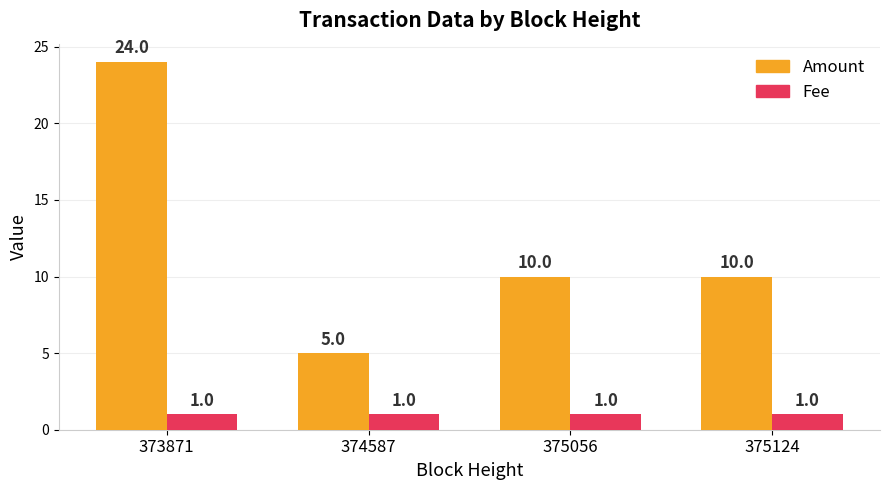

What is the sum of the Fee values at 373871 and 375124?

2